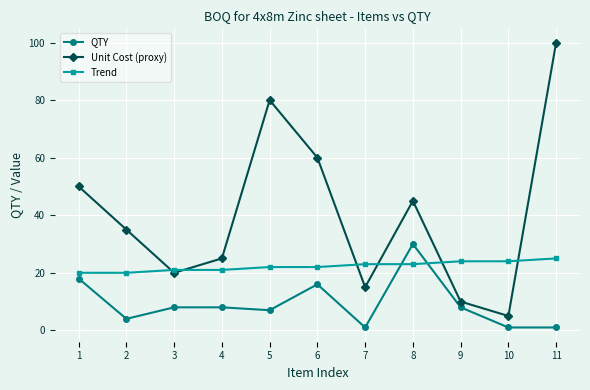

Where is the first local minimum for QTY?

2